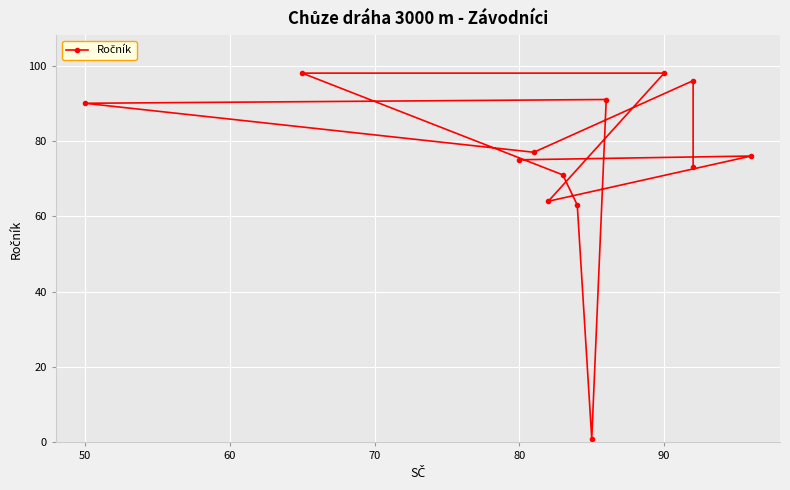

Reading left to right, what are all the values shown in this chart?

75	76	64	98	98	71	63	1	91	90	77	96	73